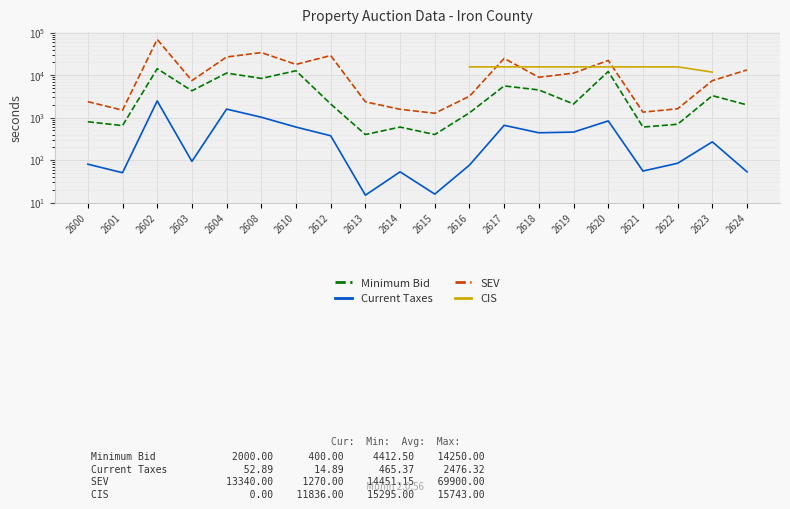

Is it true that Current Taxes equals 144.0 at 2619?

False